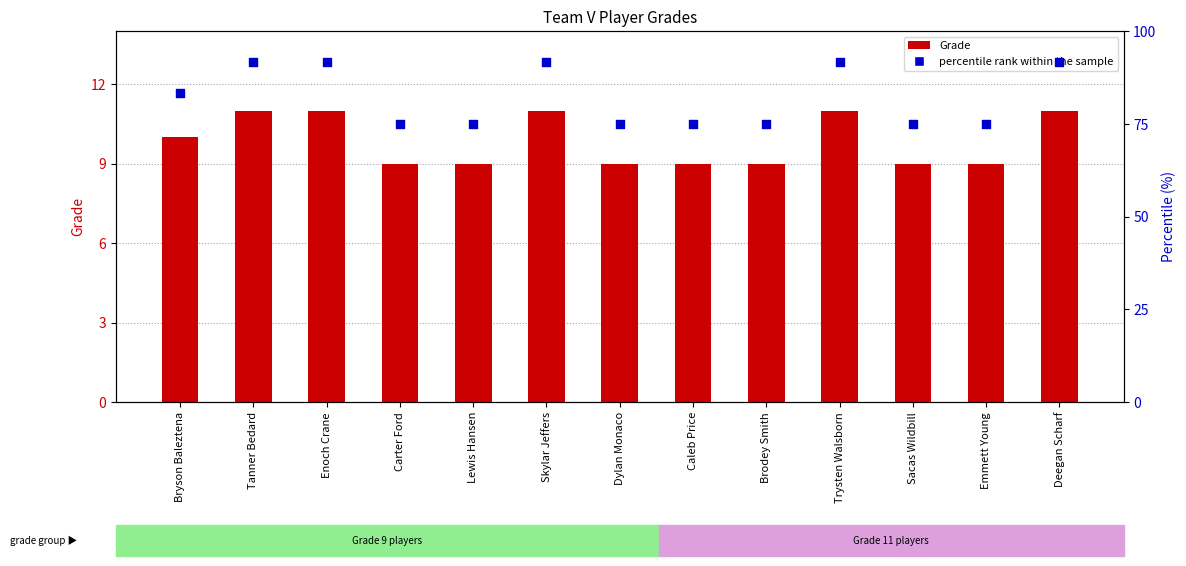

What are all the series names shown in the legend?

Grade, percentile rank within the sample